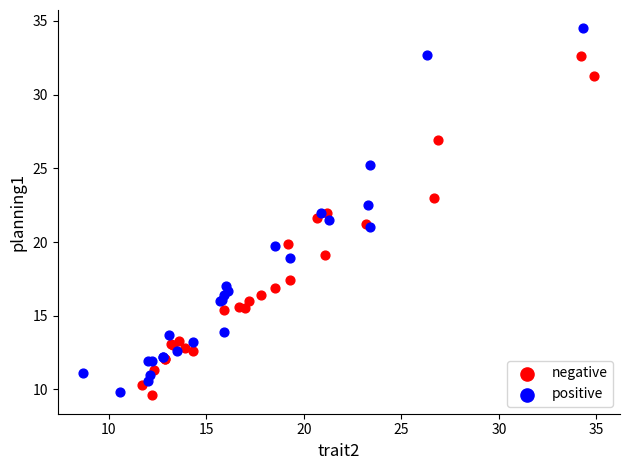

What are all the series names shown in the legend?

negative, positive